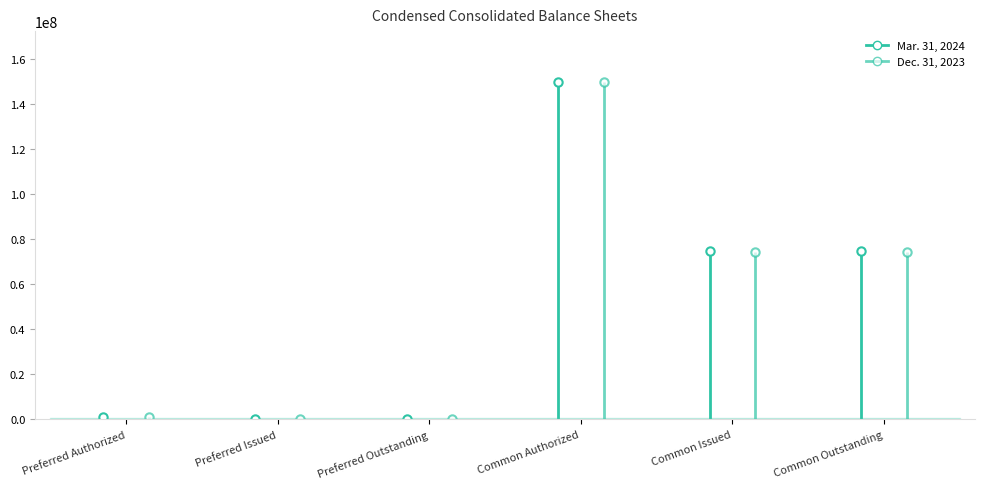

At how many categories does at least one series exceed 9545152?

3